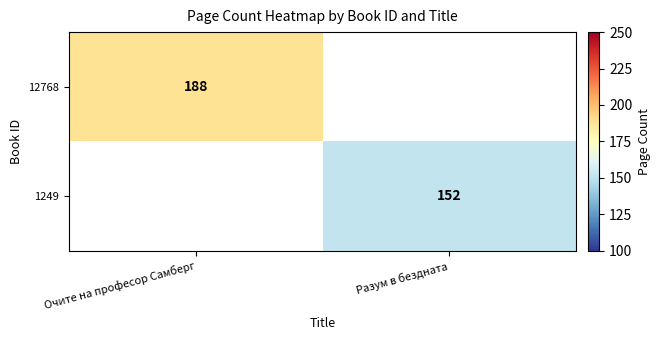

What is the maximum value shown in the chart?

188.0